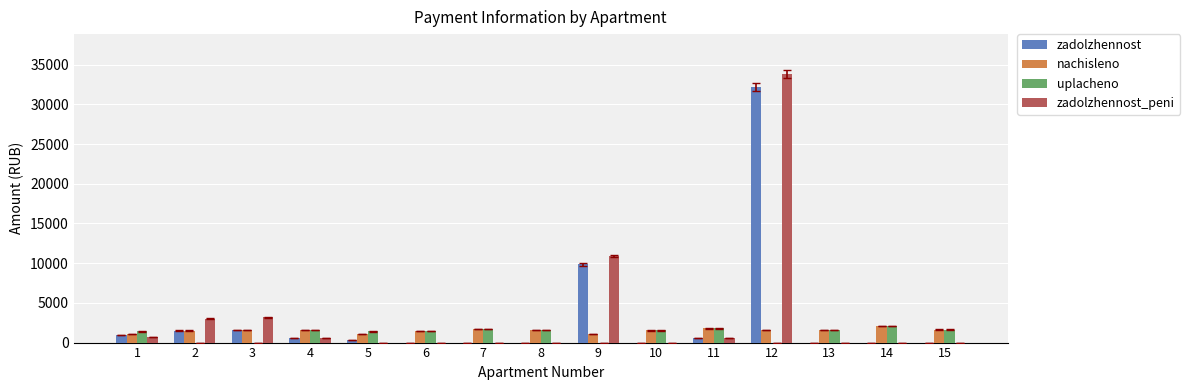

How many data points does each series have?

15